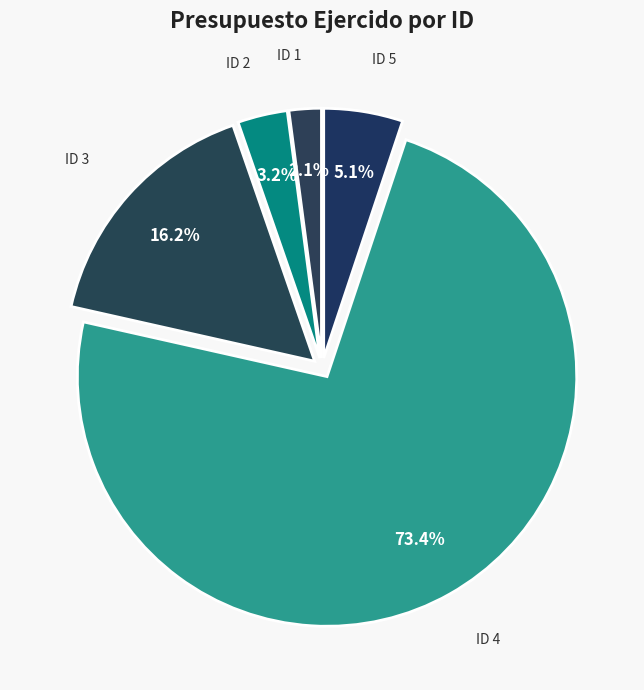

Which category has the biggest portion of the pie?

ID 4